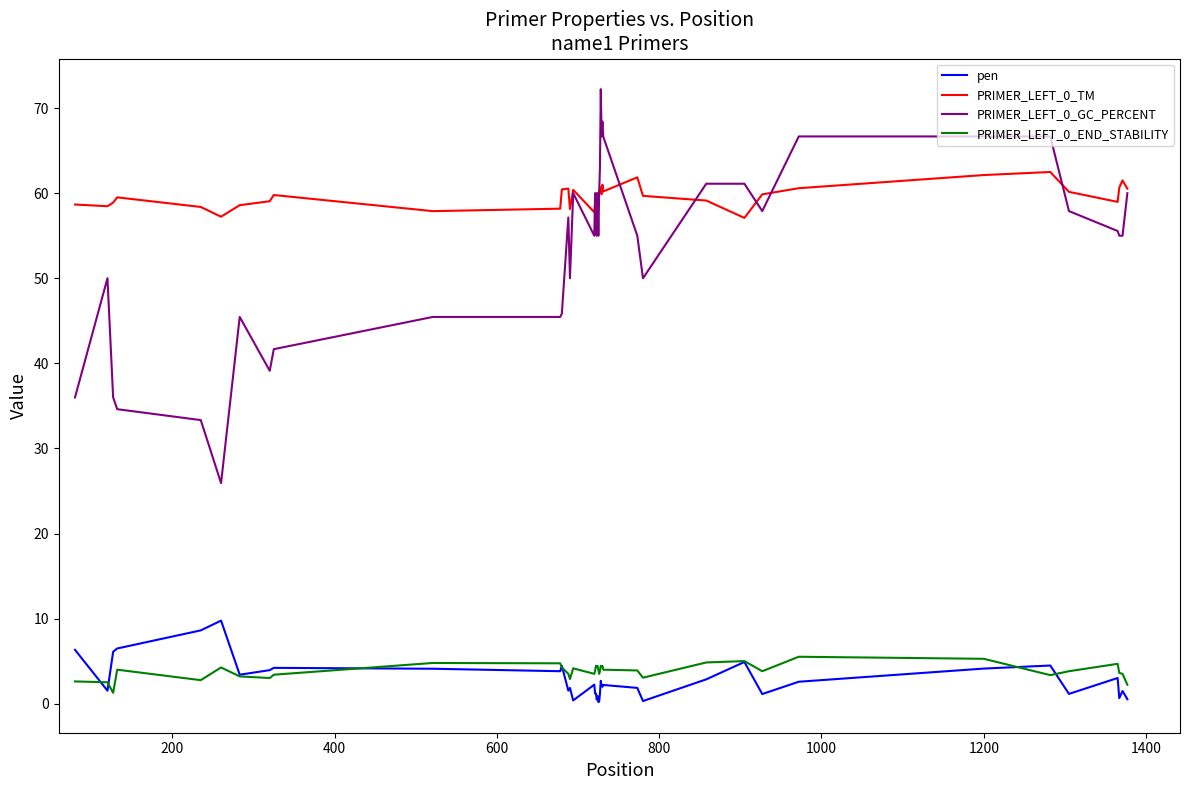

Rank the series by their maximum value, from highest to lowest.

PRIMER_LEFT_0_GC_PERCENT, PRIMER_LEFT_0_TM, pen, PRIMER_LEFT_0_END_STABILITY